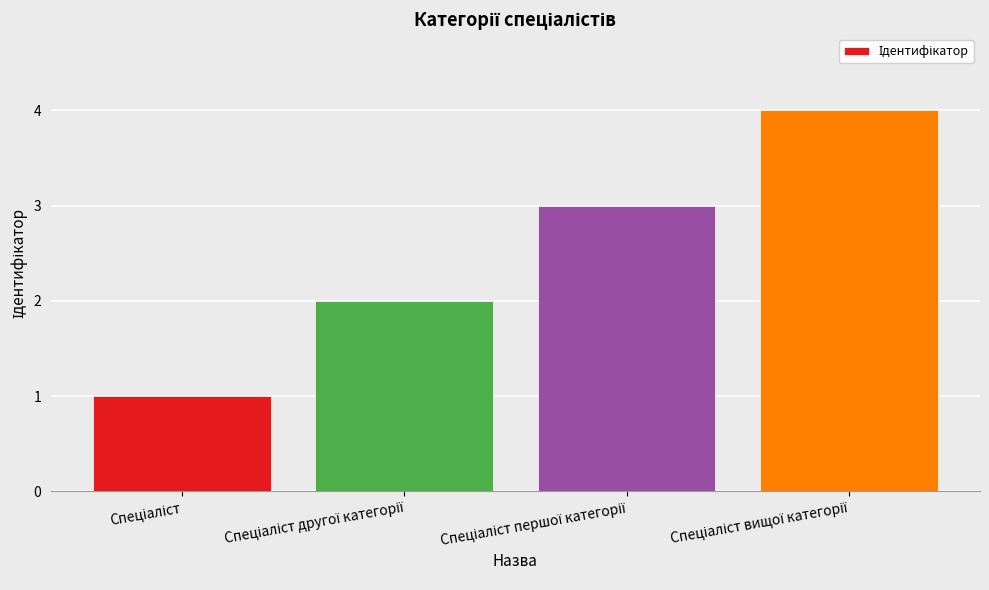

What is the smallest value displayed?

1